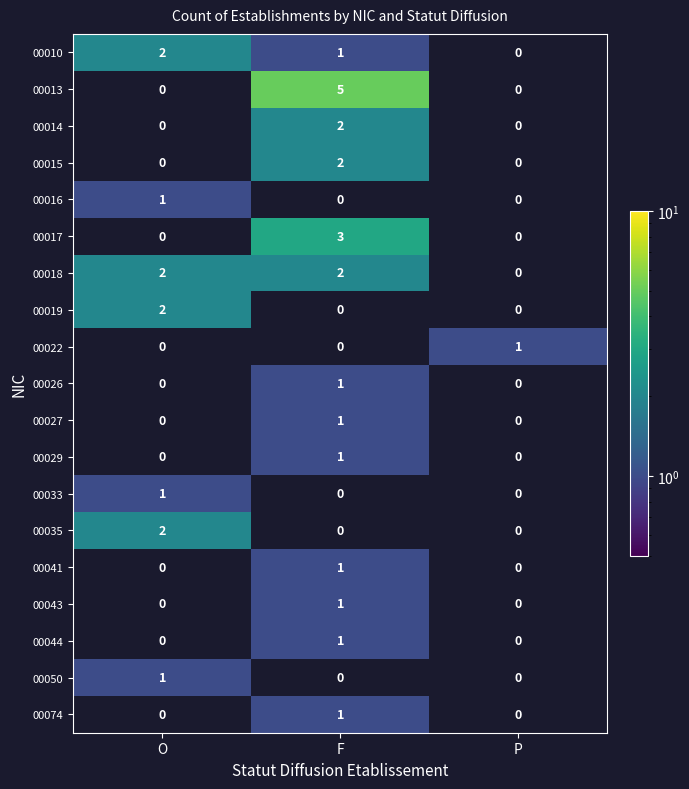

The value of 00035 at O is 2. True or false?

True